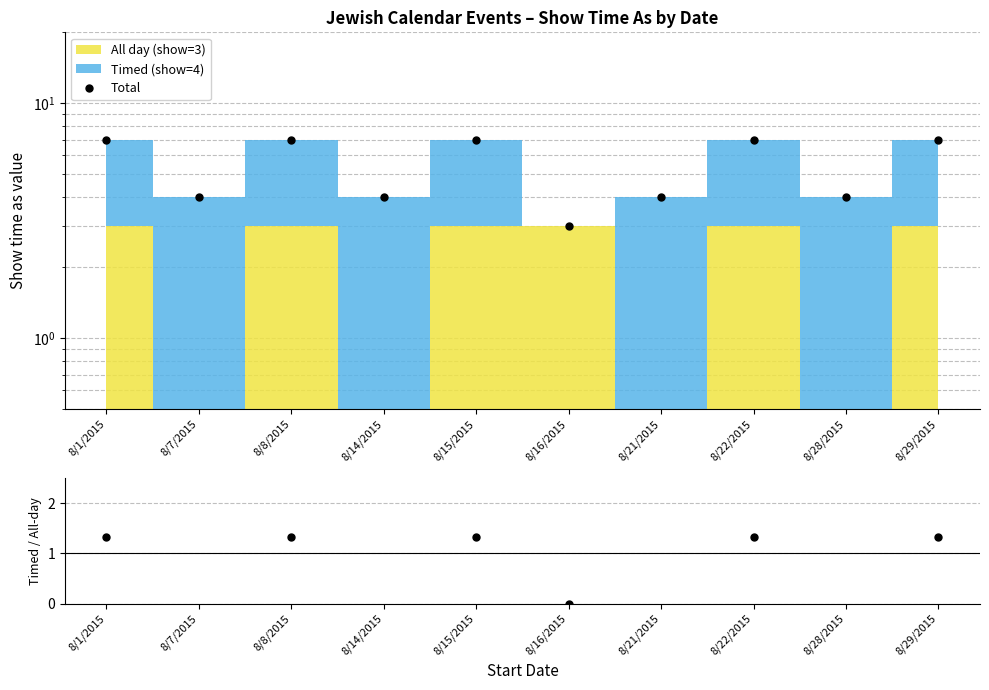

How many values in the Timed/All-day series exceed 1?

5